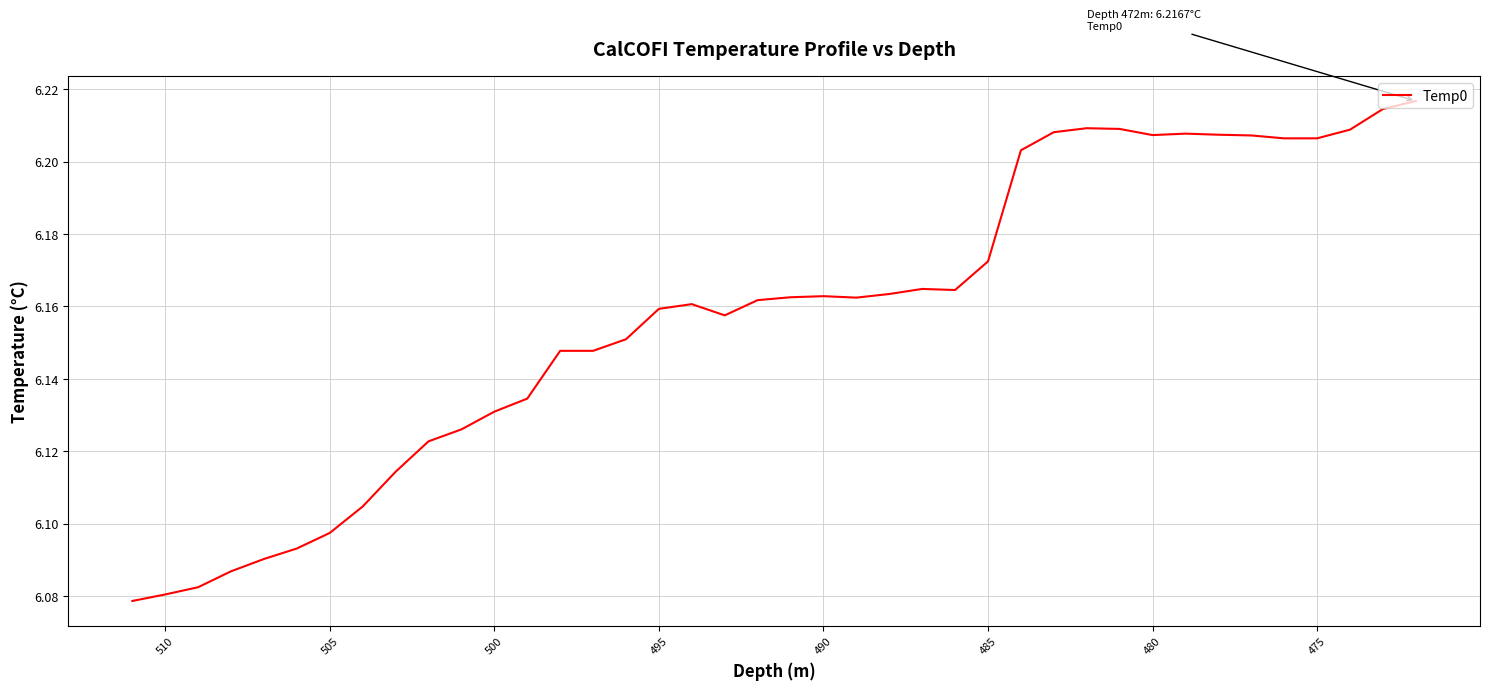

How many lines are shown in the chart?

1